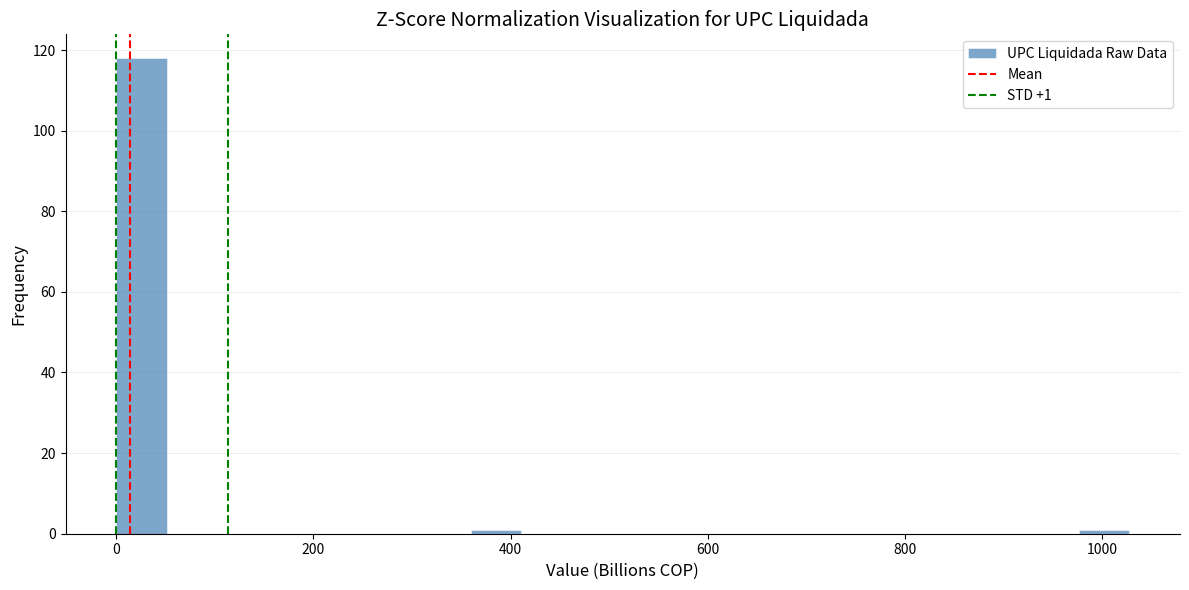

Around what value on the x-axis is the tallest bar? Give the approximate position of its centre, as read against the axis.

20